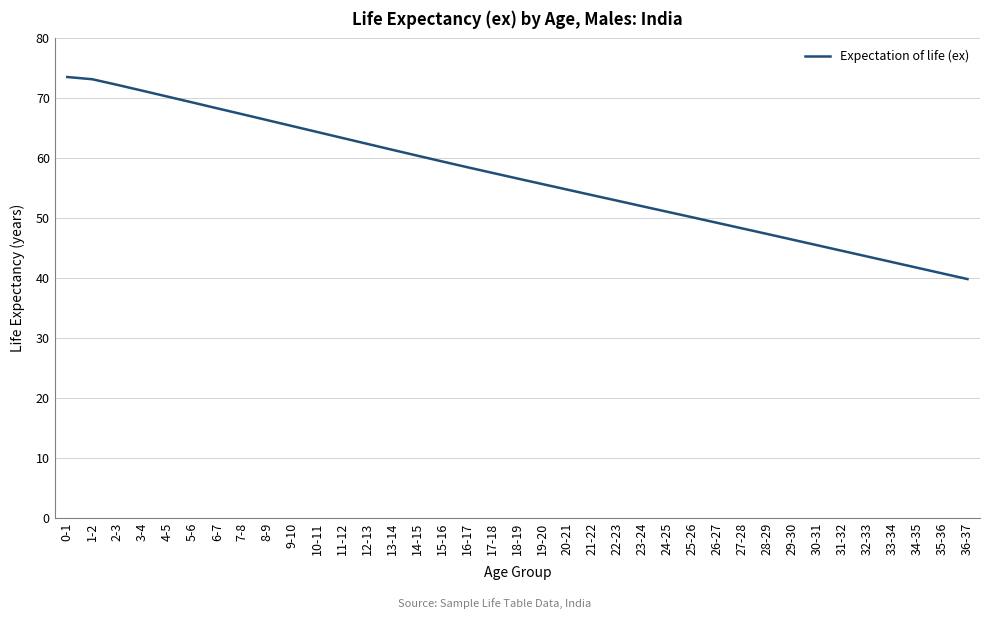

The value at 26-27 is 49.2. True or false?

True